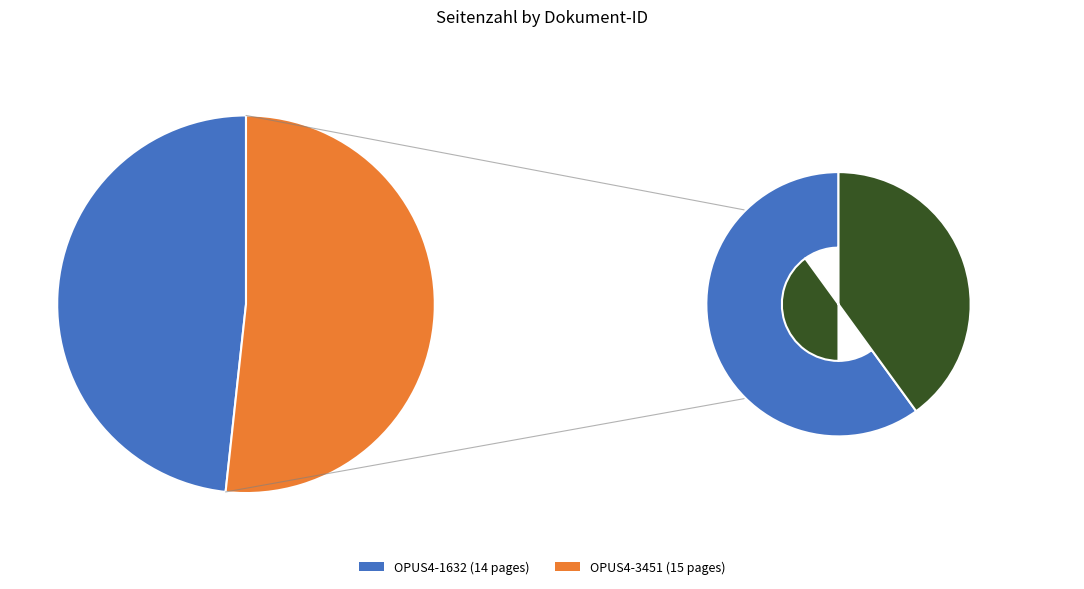

Count the number of slices in the pie.

2